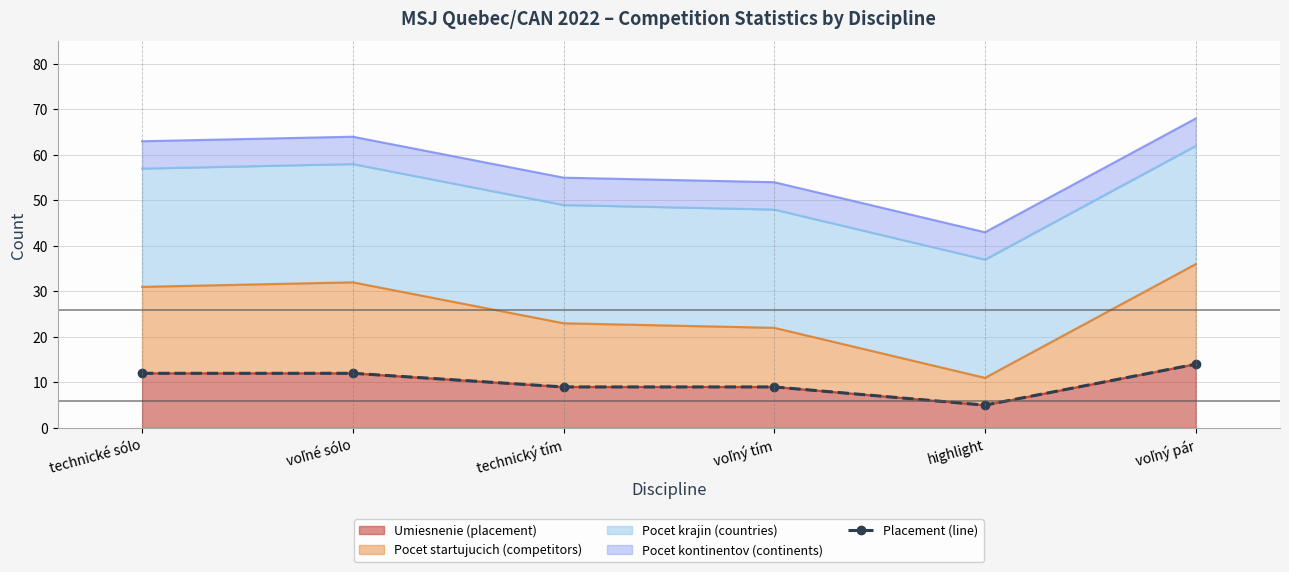

True or false: the data has more than 0 interior local peaks.

False